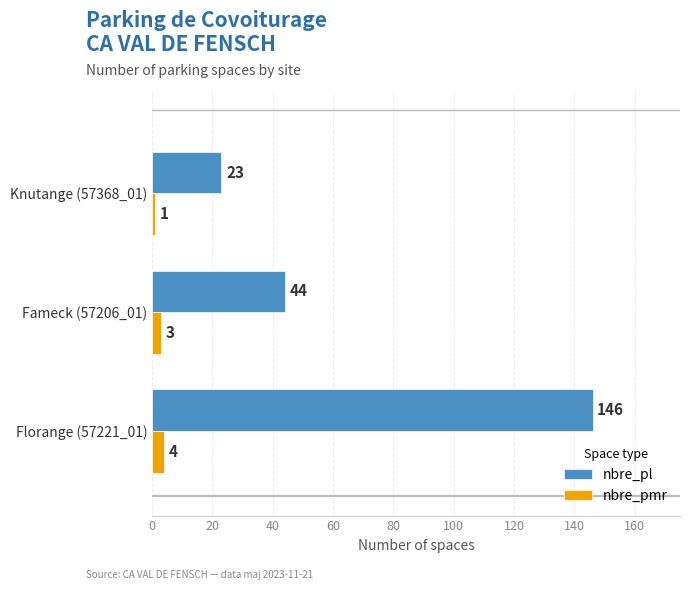

What is the spread (max minus min) of values at Florange (57221_01)?

142